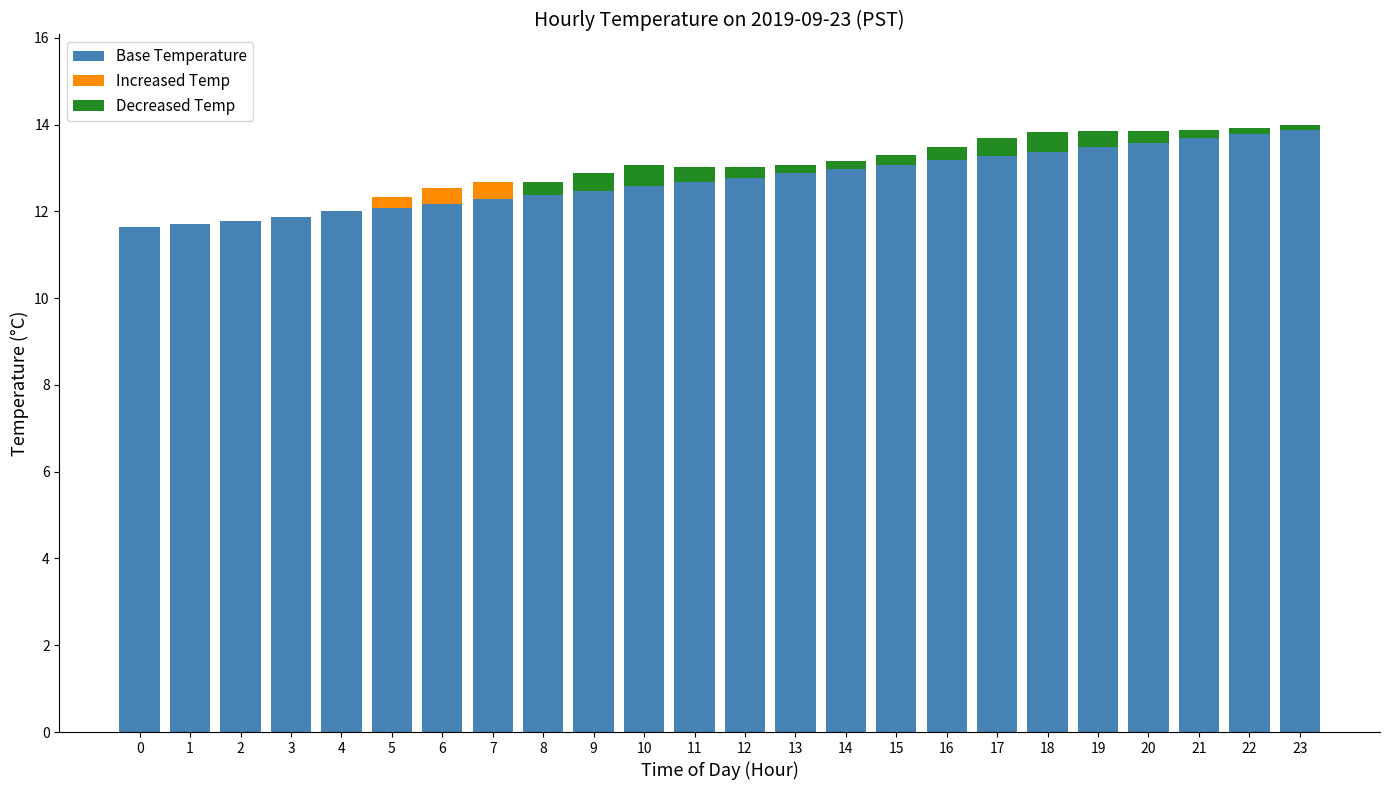

What are all the series names shown in the legend?

Base Temperature, Increased Temp, Decreased Temp